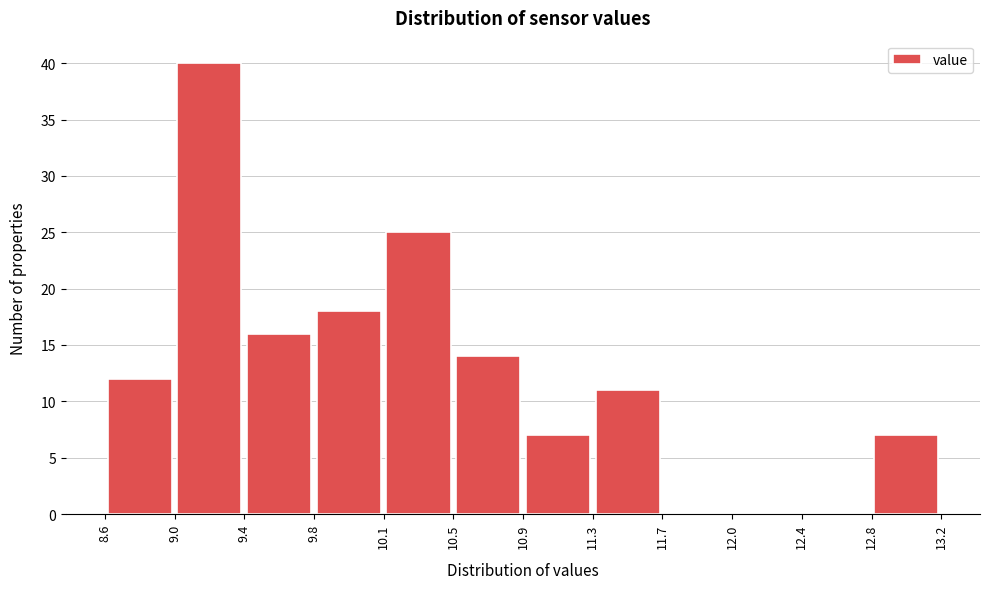

Reading left to right, transcribe this chart: for each bar, give the range it covers on the x-axis and its height. The values are not printed on the chart, so give them approximately, as read against the axis.

8.6 to 9.0: 12
9.0 to 9.4: 40
9.4 to 9.8: 16
9.8 to 10.1: 18
10.1 to 10.5: 25
10.5 to 10.9: 14
10.9 to 11.3: 7
11.3 to 11.7: 11
11.7 to 12.0: 0
12.0 to 12.4: 0
12.4 to 12.8: 0
12.8 to 13.2: 7